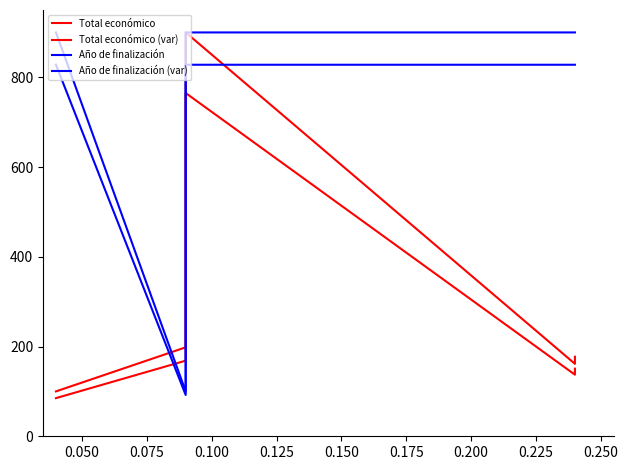

How many lines are shown in the chart?

4